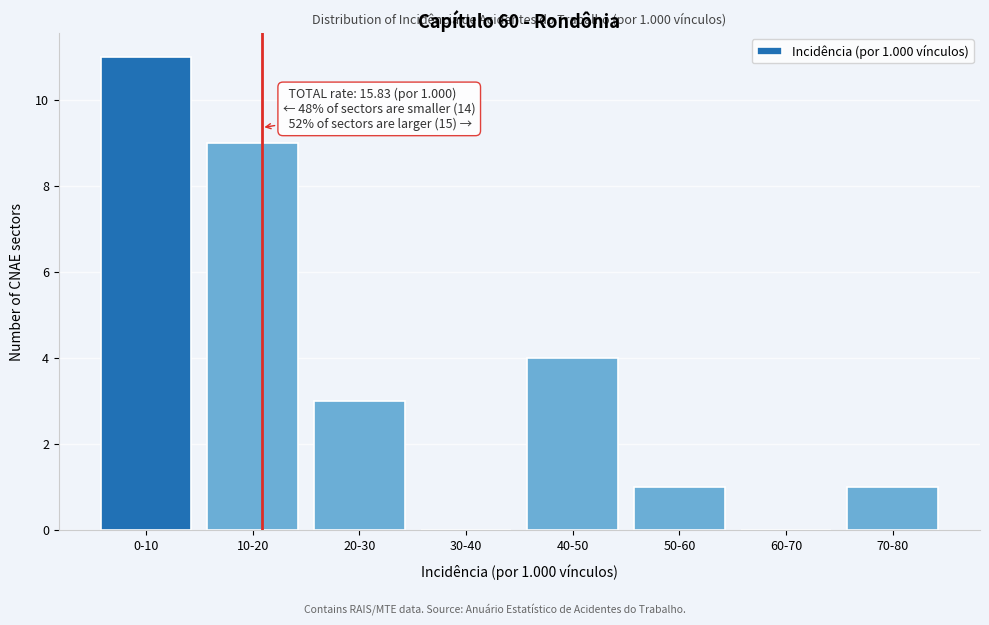

Reading left to right, transcribe all the data shown in this chart.

0-10=11	10-20=9	20-30=3	30-40=0	40-50=4	50-60=1	60-70=0	70-80=1